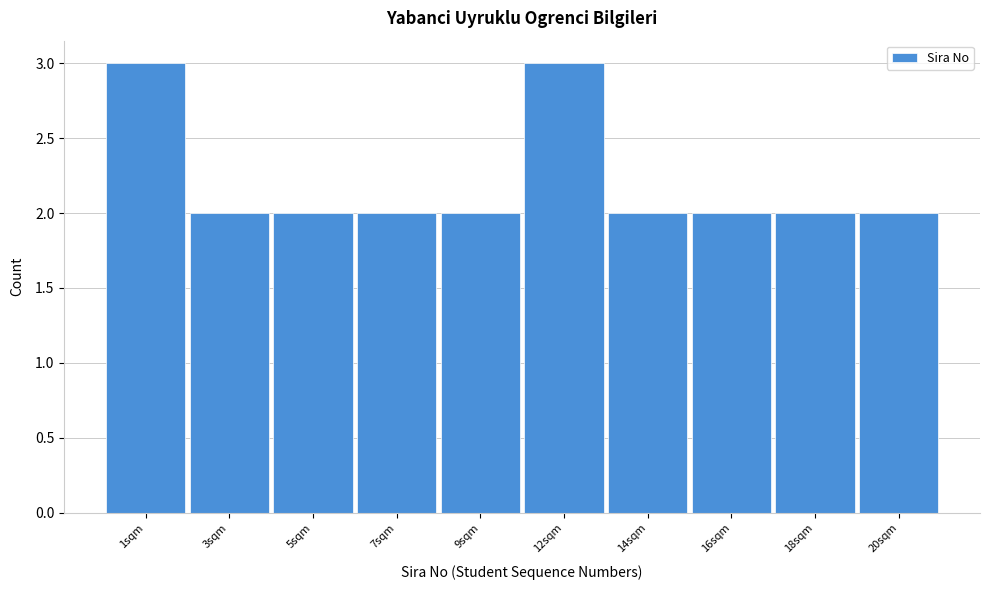

Reading left to right, list all the values displayed in this chart.

3	2	2	2	2	3	2	2	2	2